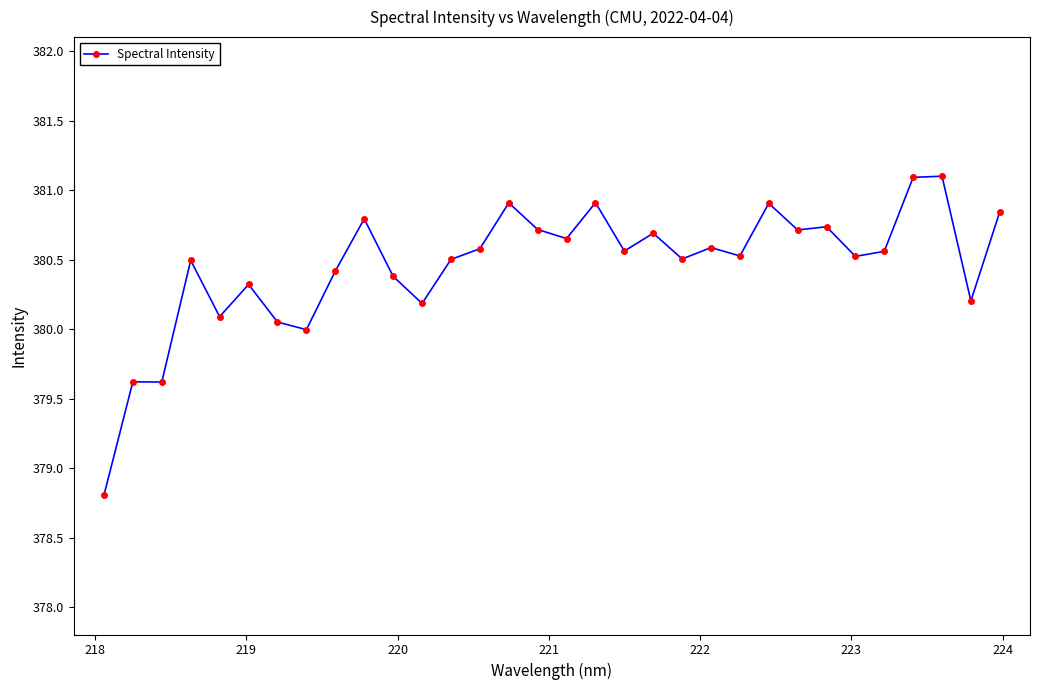

What is the difference between the maximum and minimum values?

2.3